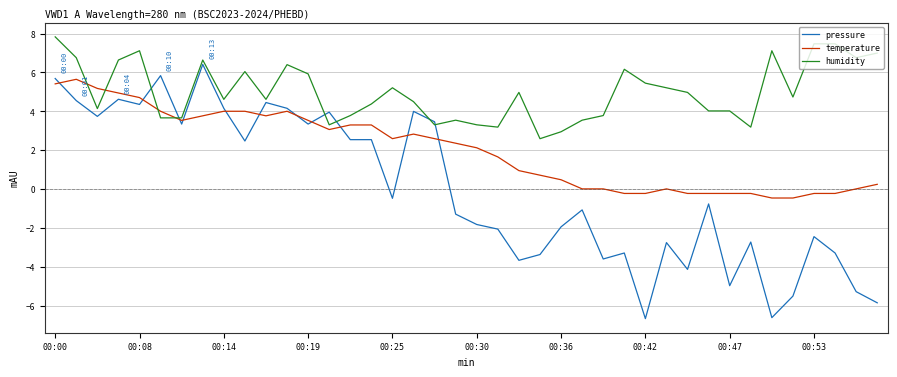

Which series has the largest total across all categories?

humidity